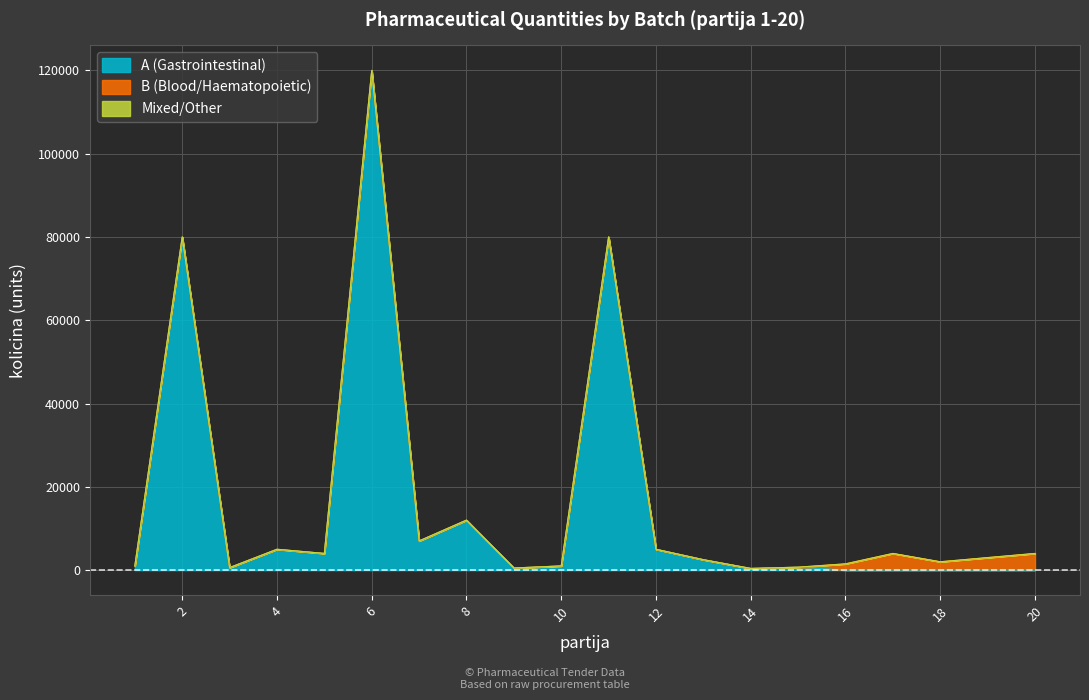

The value of Mixed/Other at 5 is 0. True or false?

True